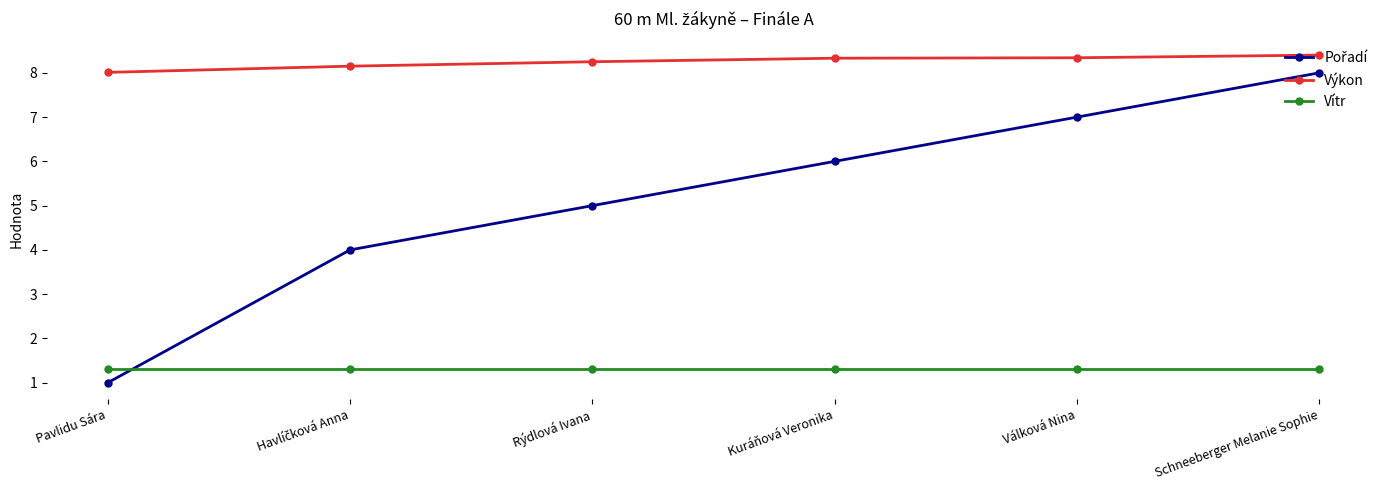

The Výkon series shows 8.0 at Pavlidu Sára. True or false?

True